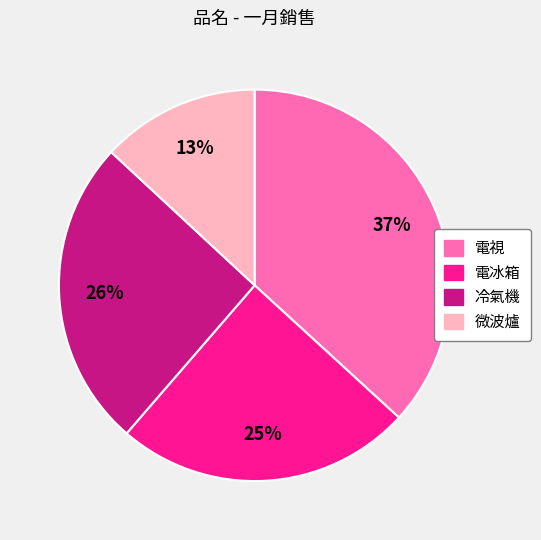

Is there a majority slice in this chart?

No